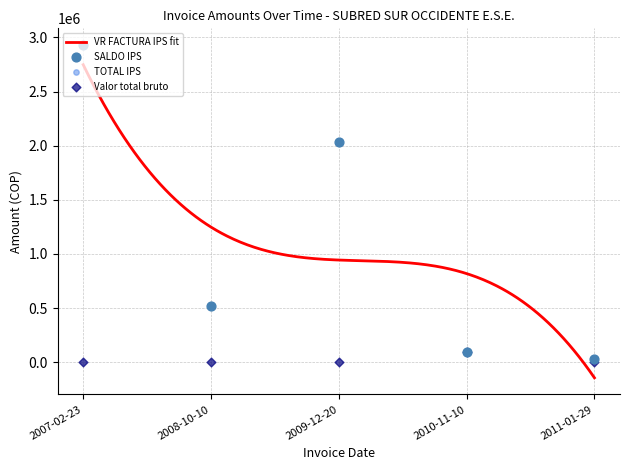

What is the total value across all series at 2008-10-10?

1037984